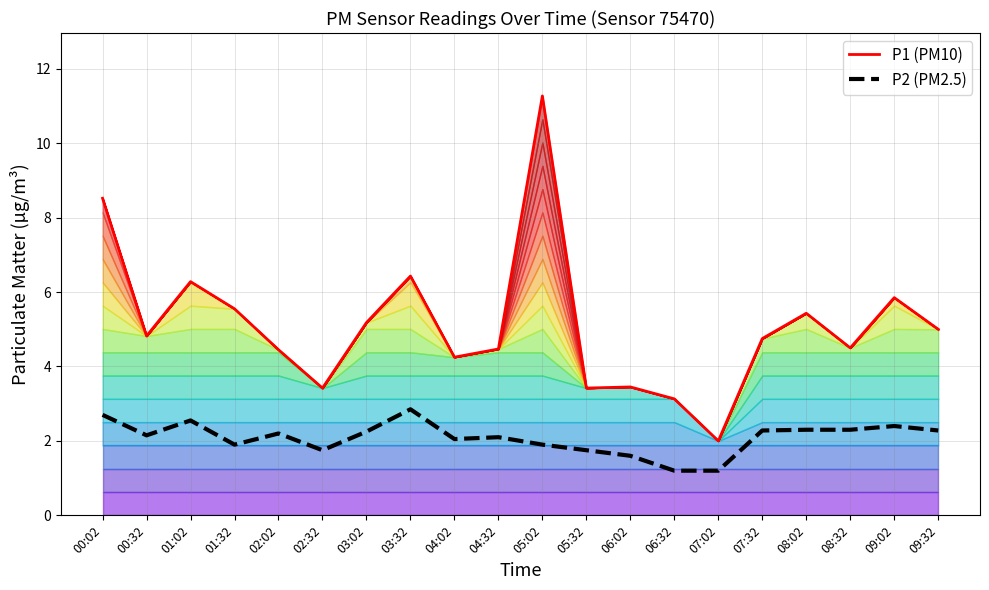

The P1 (PM10) series shows 3.4 at 02:32. True or false?

True